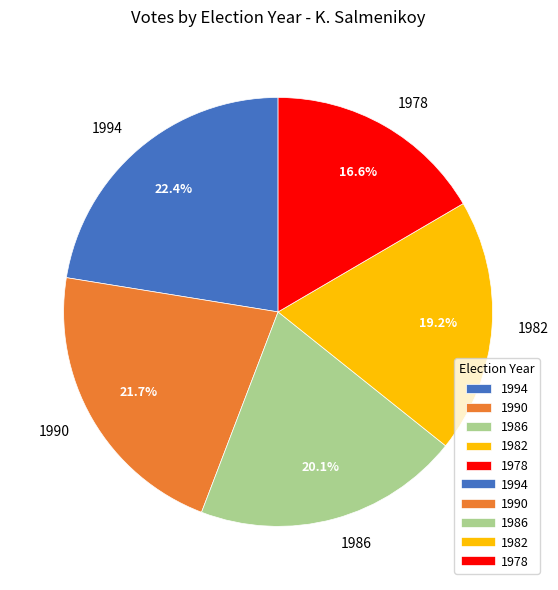

True or false: 1986 accounts for 9% of the total.

False